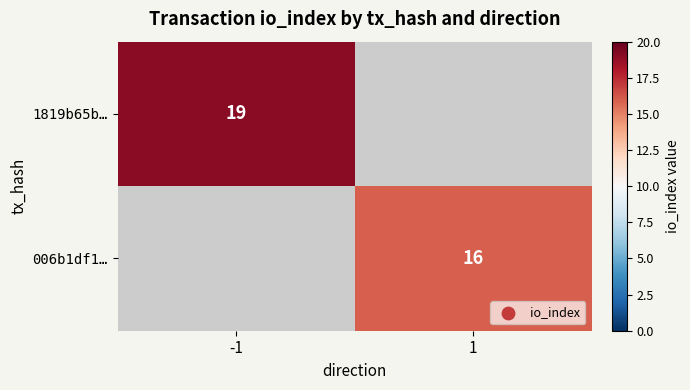

Is it true that 1819b65b… equals 7 at -1?

False